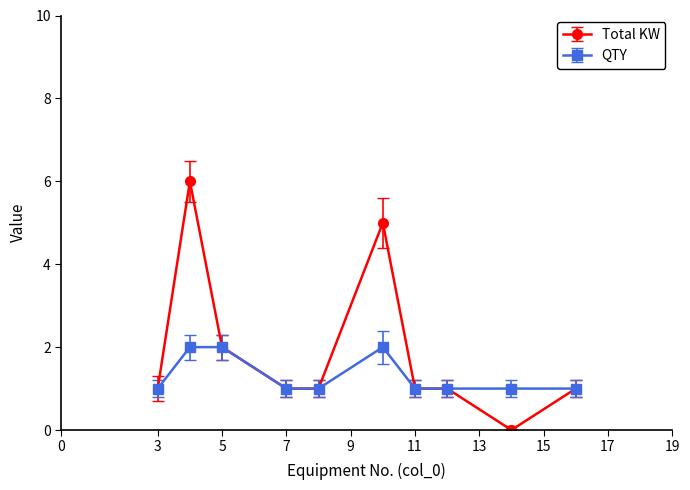

Reading right to left, extract all data points from this chart.

Total KW: 1	0	1	1	5	1	1	2	6	1
QTY: 1	1	1	1	2	1	1	2	2	1